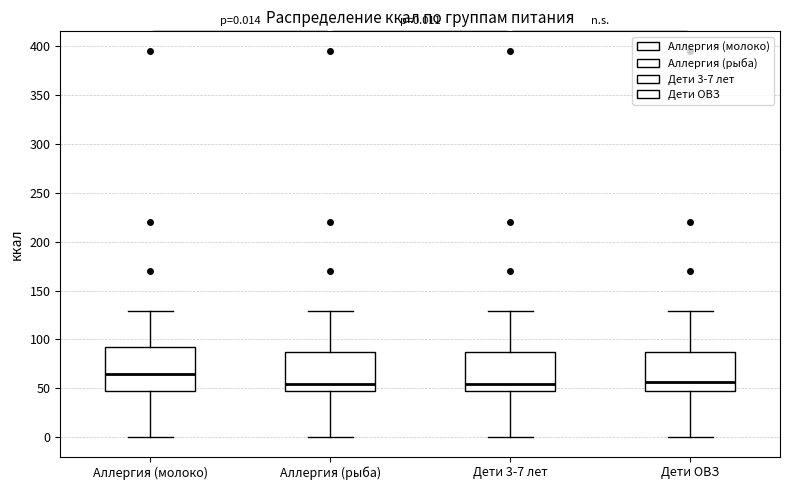

Which box's median line is the highest?

Аллергия (молоко)